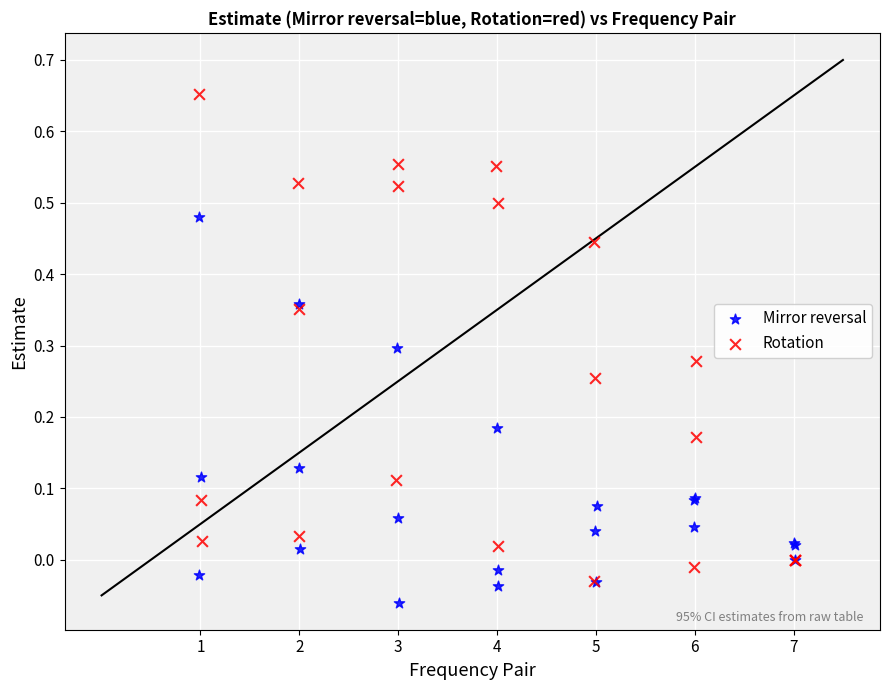

Which series reaches the maximum Y coordinate?

Rotation